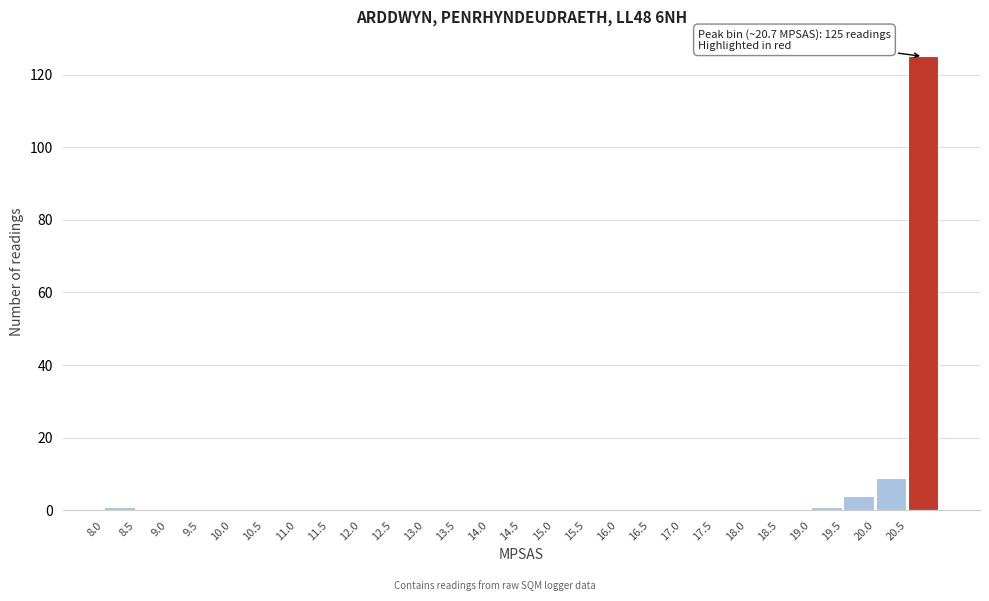

Which range on the x-axis has the tallest bar?

20.5 to 21.0